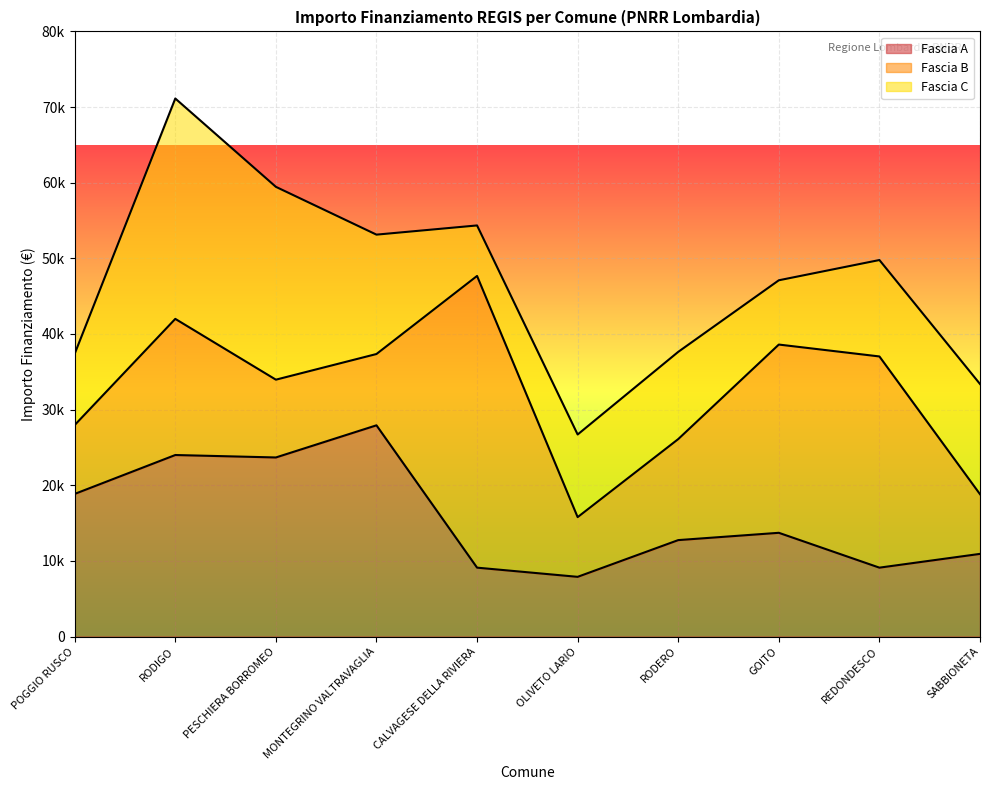

At which category does Fascia C reach its first local peak?

RODIGO